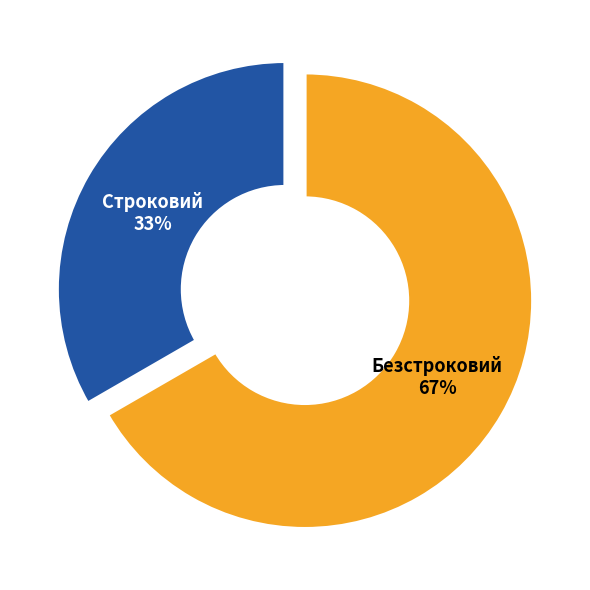

Is the sum of Строковий and Безстроковий greater than half?

Yes